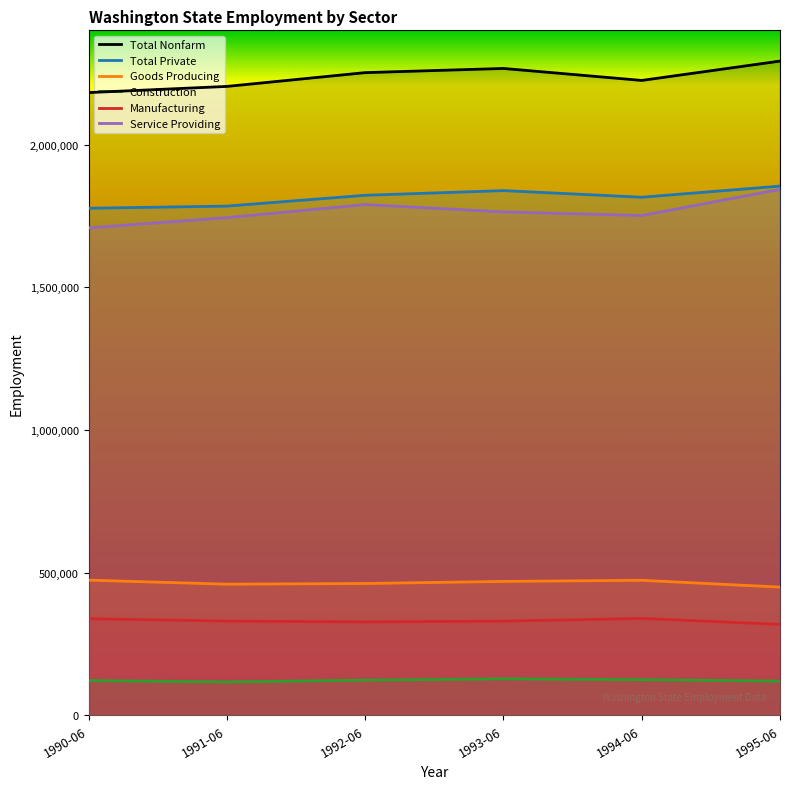

List the labels in order of Total Private value, largest first.

1995-06, 1993-06, 1992-06, 1994-06, 1991-06, 1990-06